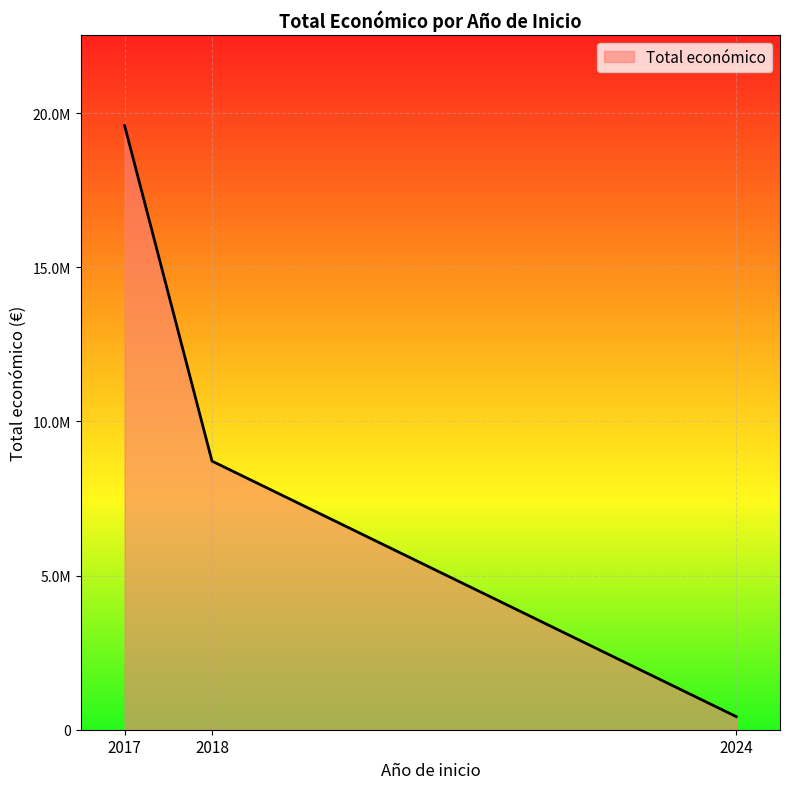

Does the chart display data point markers on the line(s)?

No